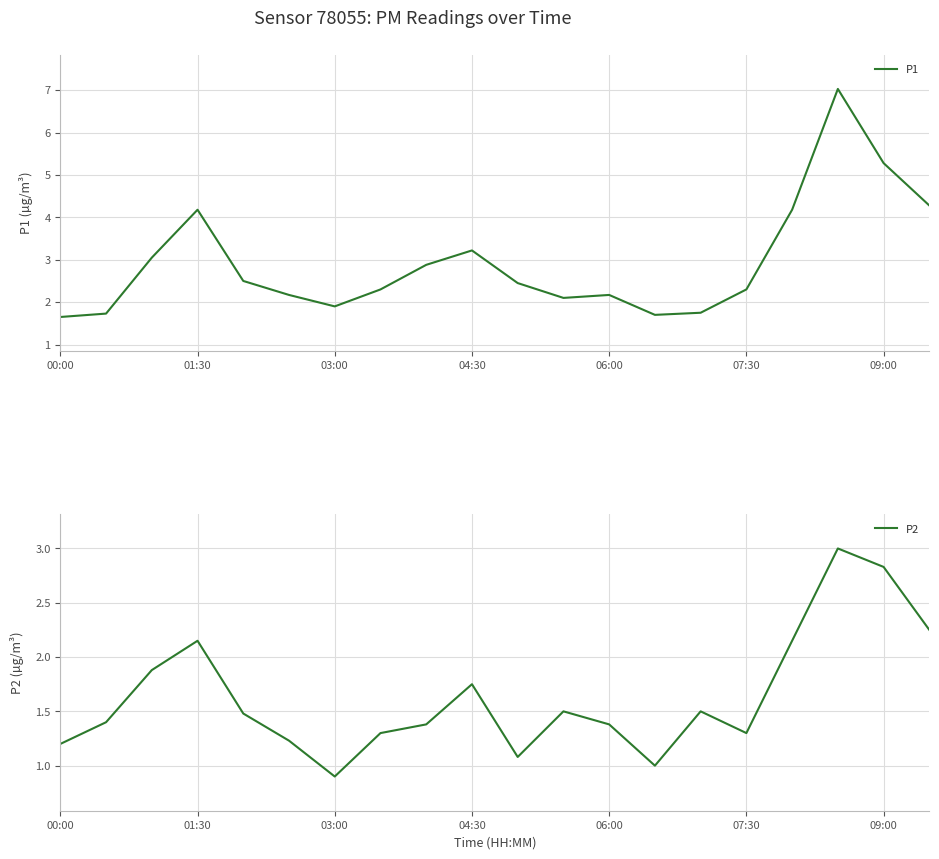

True or false: P1 has a value of 0.5 at 06:00.

False